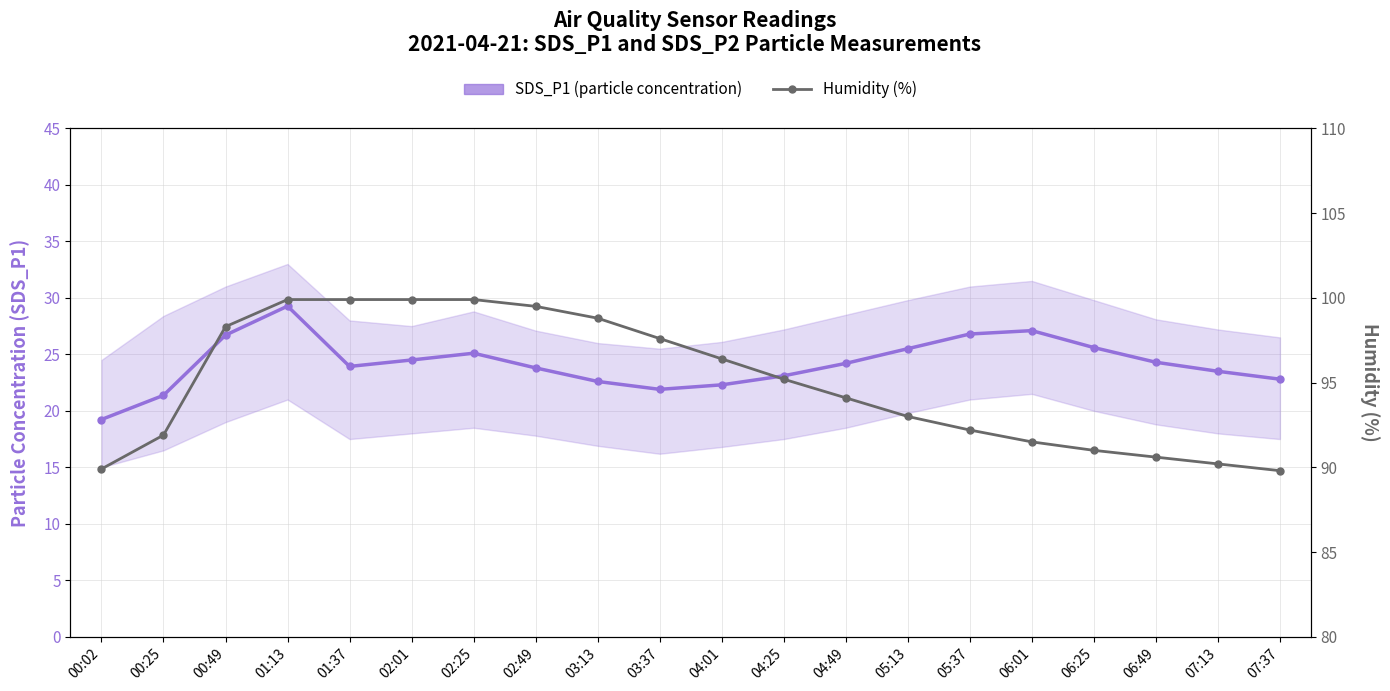

True or false: Humidity (%) and SDS_P1 (particle concentration) intersect in this chart.

False